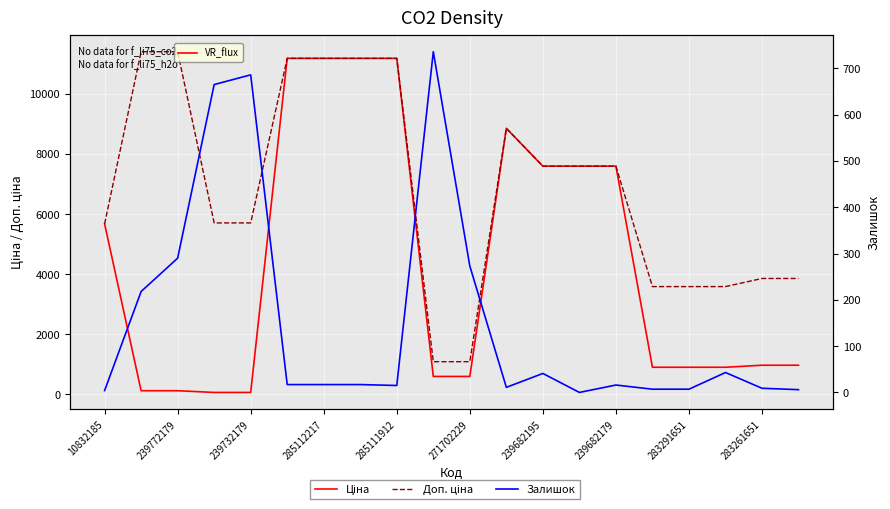

What are all the series names shown in the legend?

Ціна, Доп. ціна, Залишок